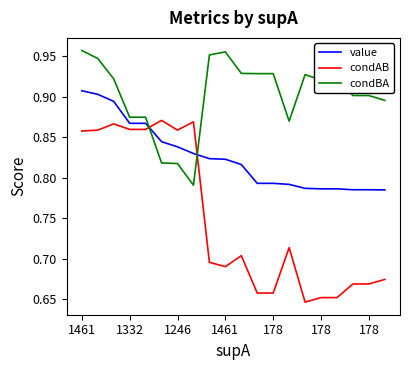

List the series in order of their overall mean, highest first.

condBA, value, condAB